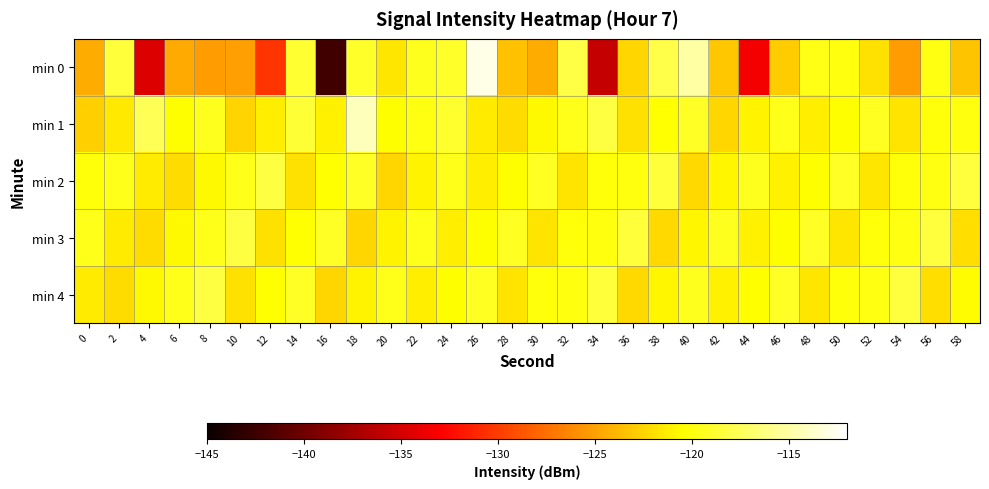

Reading right to left, transcribe all the data shown in this chart.

min 0: 58=-123.2	56=-119.8	54=-125.2	52=-121.8	50=-119.9	48=-119.7	46=-122.9	44=-133.5	42=-123.2	40=-115.1	38=-118.0	36=-122.4	34=-135.8	32=-118.2	30=-124.4	28=-123.4	26=-112.9	24=-119.0	22=-119.4	20=-121.6	18=-119.1	16=-142.2	14=-118.8	12=-130.4	10=-125.1	8=-125.3	6=-124.5	4=-134.7	2=-118.5	0=-124.4
min 1: 58=-119.9	56=-120.1	54=-121.7	52=-119.3	50=-120.5	48=-121.2	46=-119.6	44=-120.9	42=-122.4	40=-119.1	38=-120.3	36=-121.8	34=-118.2	32=-119.5	30=-120.7	28=-122.1	26=-121.3	24=-118.9	22=-119.8	20=-120.5	18=-114.3	16=-121.1	14=-118.6	12=-121.2	10=-122.6	8=-119.4	6=-120.5	4=-117.6	2=-121.5	0=-122.8
min 2: 58=-118.4	56=-119.8	54=-120.0	52=-121.6	50=-119.2	48=-120.4	46=-121.1	44=-119.4	42=-120.8	40=-122.2	38=-118.5	36=-119.9	34=-120.1	32=-121.7	30=-119.3	28=-120.5	26=-121.2	24=-119.6	22=-120.9	20=-122.4	18=-119.1	16=-120.3	14=-121.8	12=-118.2	10=-119.5	8=-120.7	6=-122.1	4=-121.3	2=-119.5	0=-120.1
min 3: 58=-122.0	56=-118.4	54=-119.8	52=-120.0	50=-121.6	48=-119.2	46=-120.4	44=-121.1	42=-119.4	40=-120.8	38=-122.2	36=-118.5	34=-119.9	32=-120.1	30=-121.7	28=-119.3	26=-120.5	24=-121.2	22=-119.6	20=-120.9	18=-122.4	16=-119.1	14=-120.3	12=-121.8	10=-118.2	8=-119.5	6=-120.7	4=-122.1	2=-121.3	0=-119.5
min 4: 58=-120.6	56=-122.0	54=-118.4	52=-119.8	50=-120.0	48=-121.6	46=-119.2	44=-120.4	42=-121.1	40=-119.4	38=-120.8	36=-122.2	34=-118.5	32=-119.9	30=-120.1	28=-121.7	26=-119.3	24=-120.5	22=-121.2	20=-119.6	18=-120.9	16=-122.4	14=-119.1	12=-120.3	10=-121.8	8=-118.2	6=-119.5	4=-120.7	2=-122.1	0=-121.3